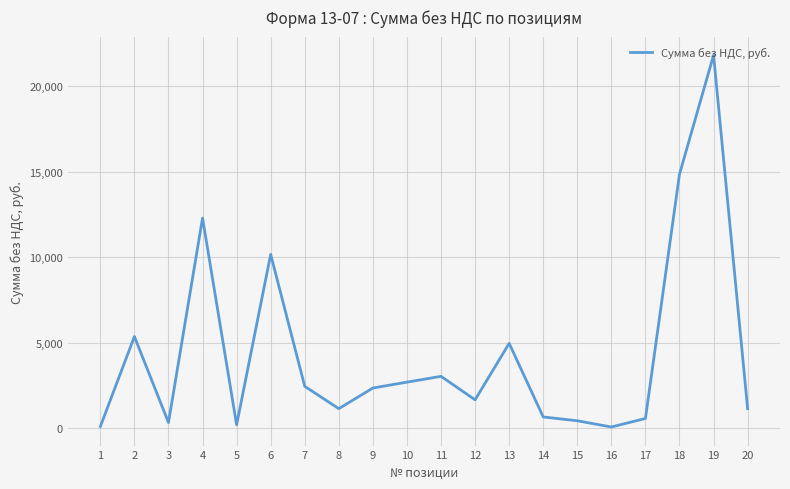

What is the smallest value displayed?

66.3